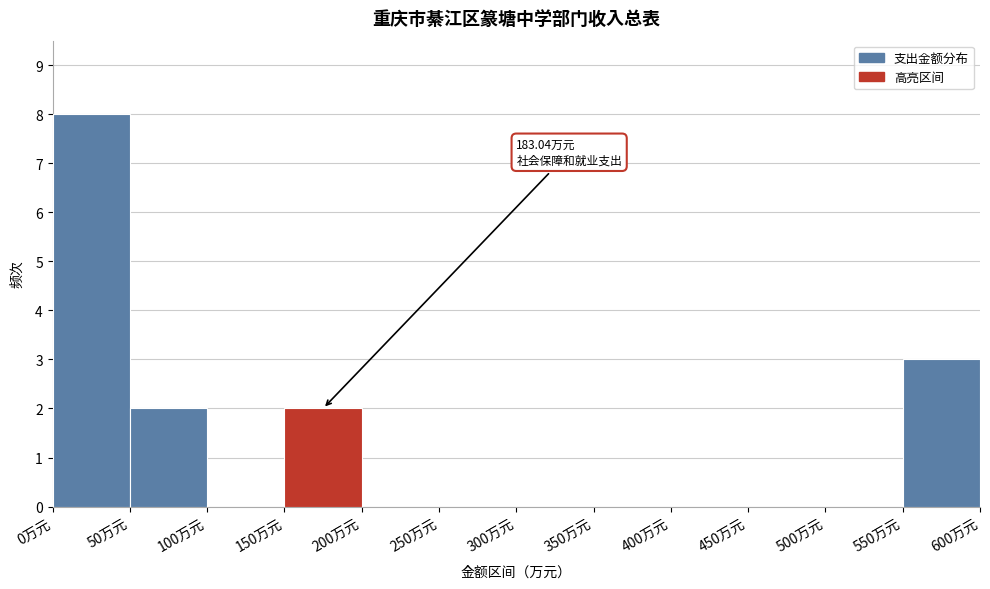

Which range on the x-axis has the tallest bar?

0 to 50